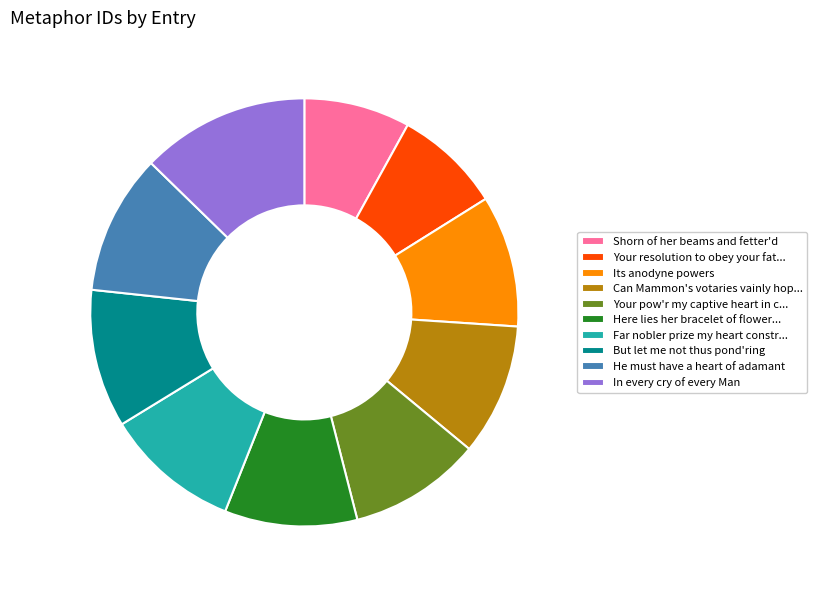

What is the ratio of the value at But let me not thus pond'ring to the value at Its anodyne powers?

1.0